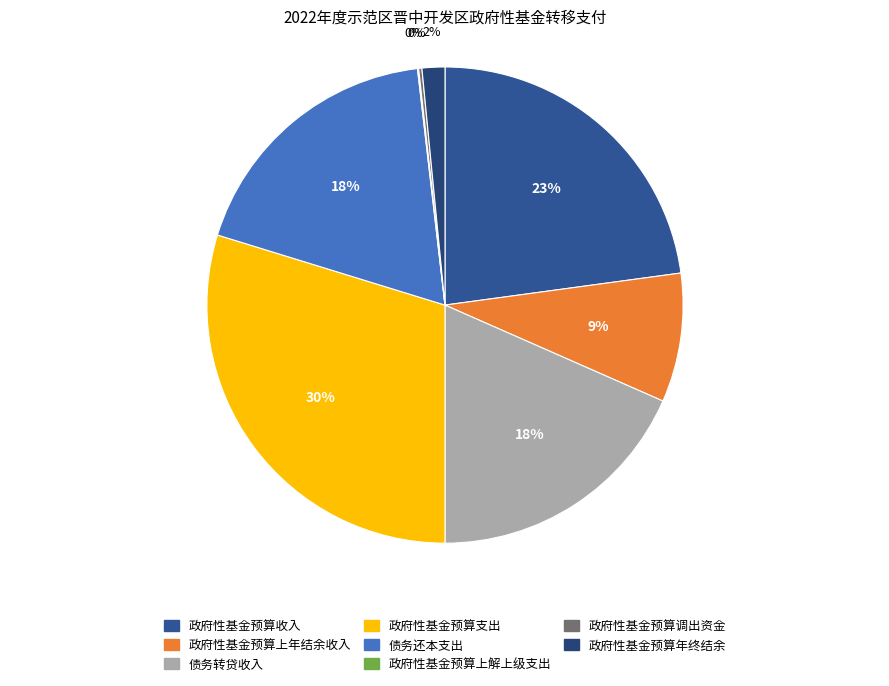

True or false: 政府性基金预算年终结余 accounts for 2% of the total.

True